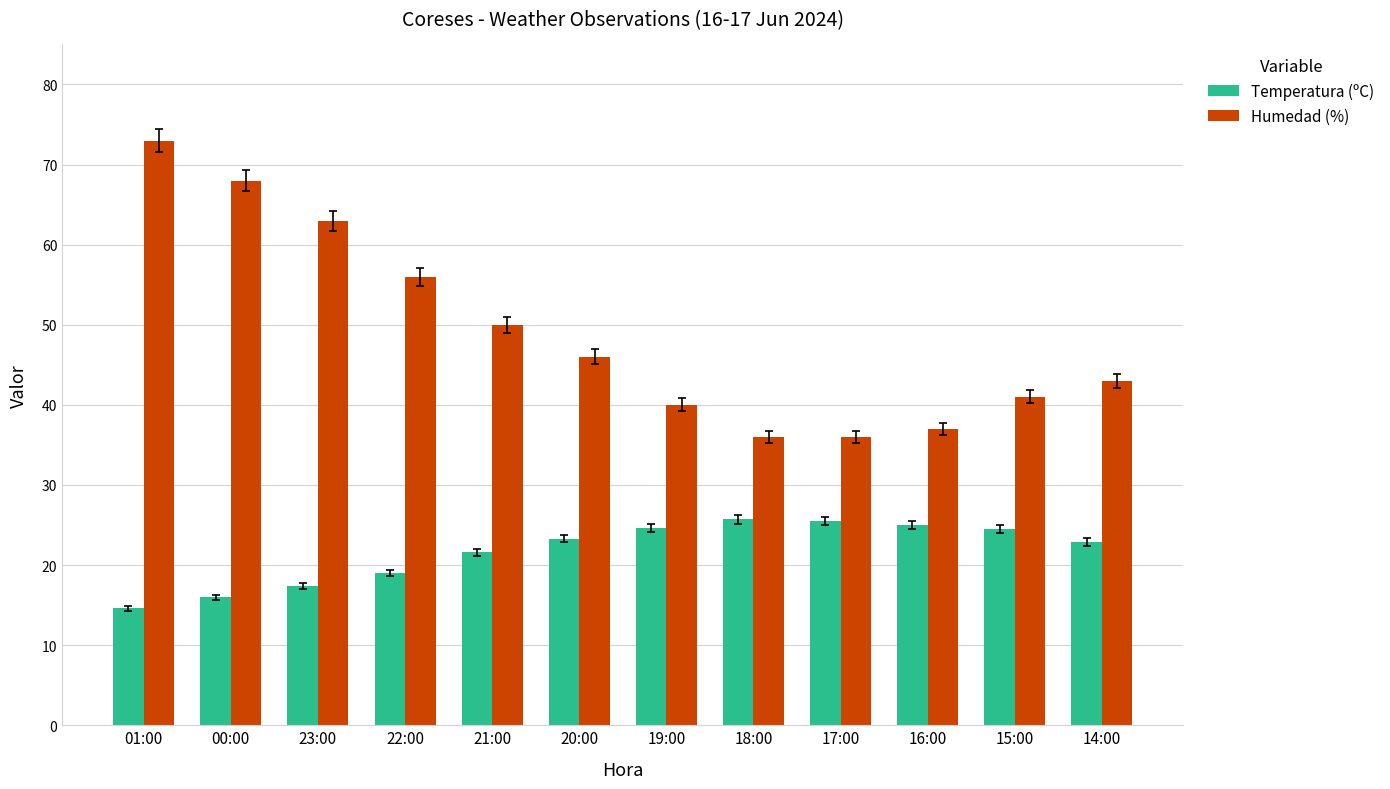

What is the label of the 7th bar from the left?

19:00